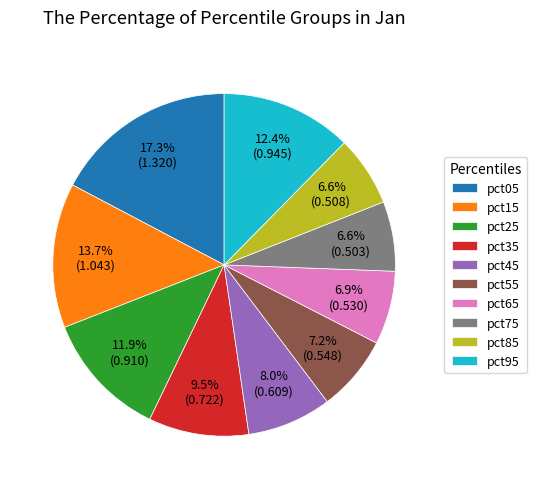

Is there any slice that represents more than half of the pie?

No